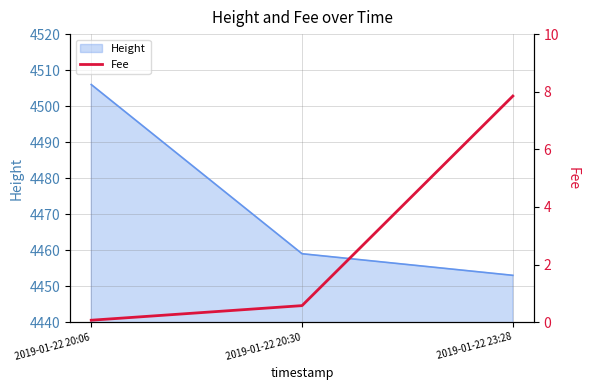

What is the average value?

2.8